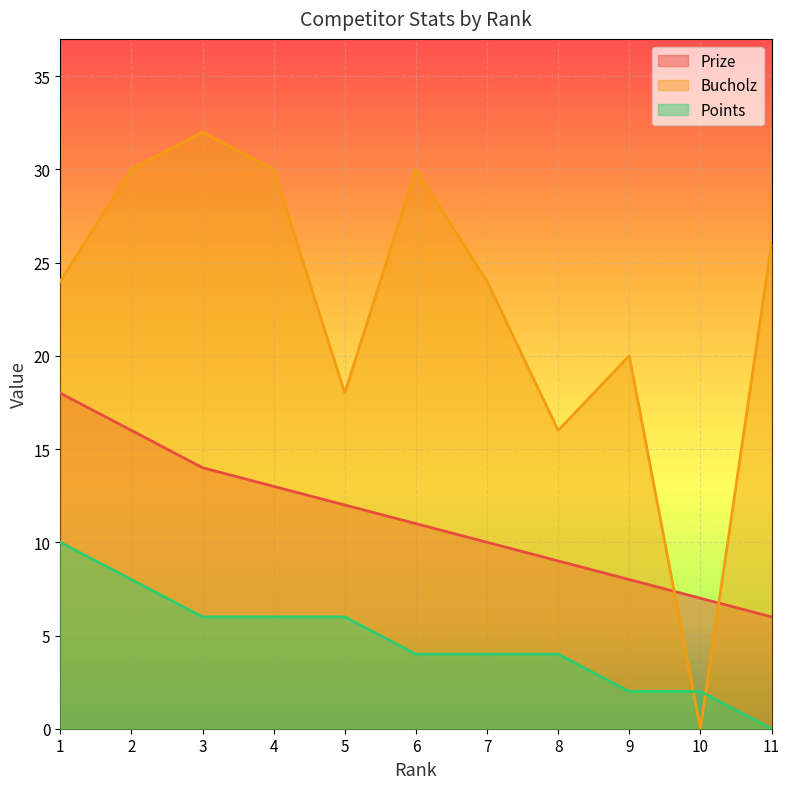

How many intersections are there between Prize and Bucholz?

2